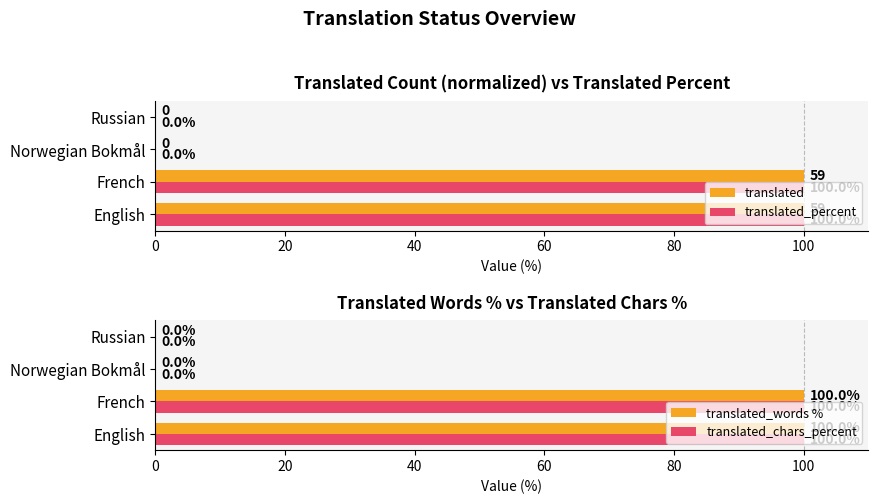

What is the sum of all translated_chars_percent values?

200